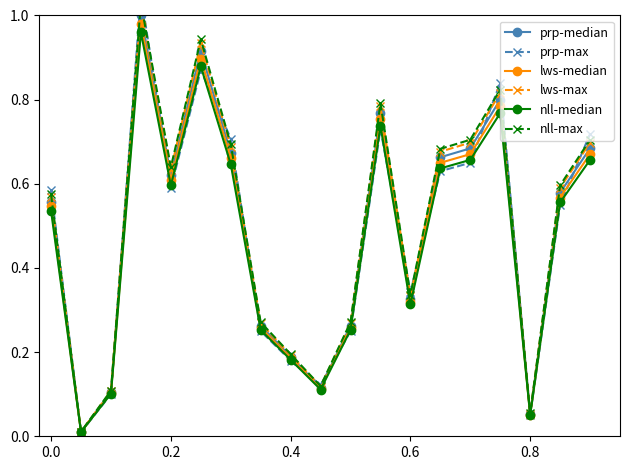

How many interior local valleys does the nll-median series have?

5